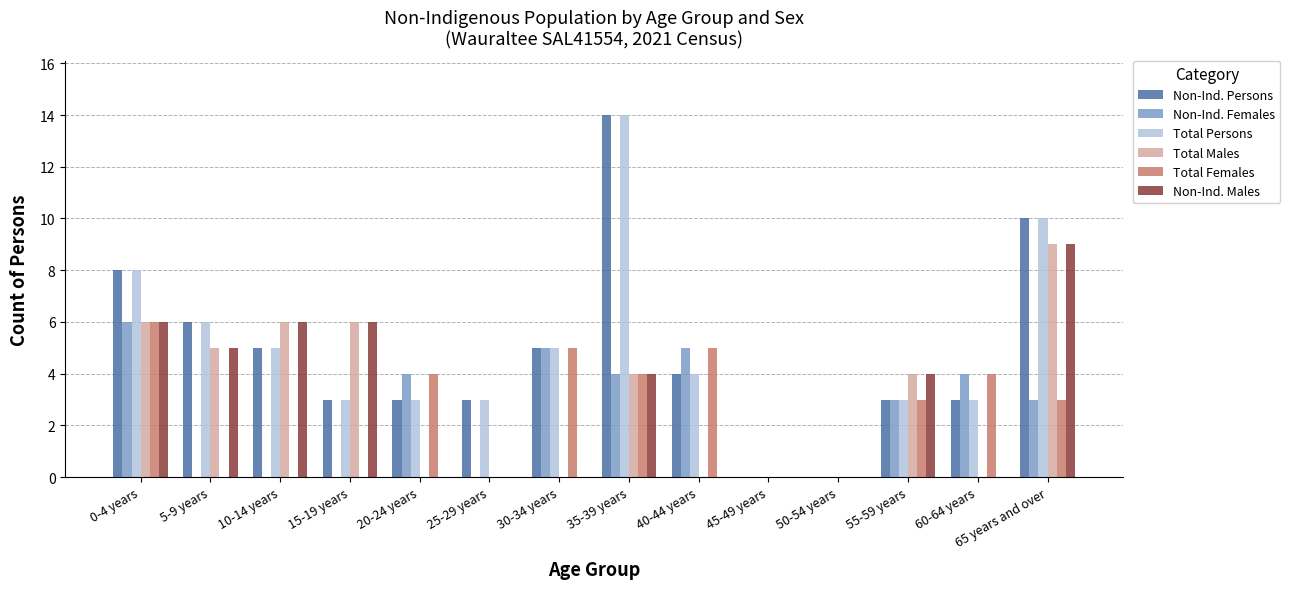

What are all the series names shown in the legend?

Non-Ind. Persons, Non-Ind. Females, Total Persons, Total Males, Total Females, Non-Ind. Males